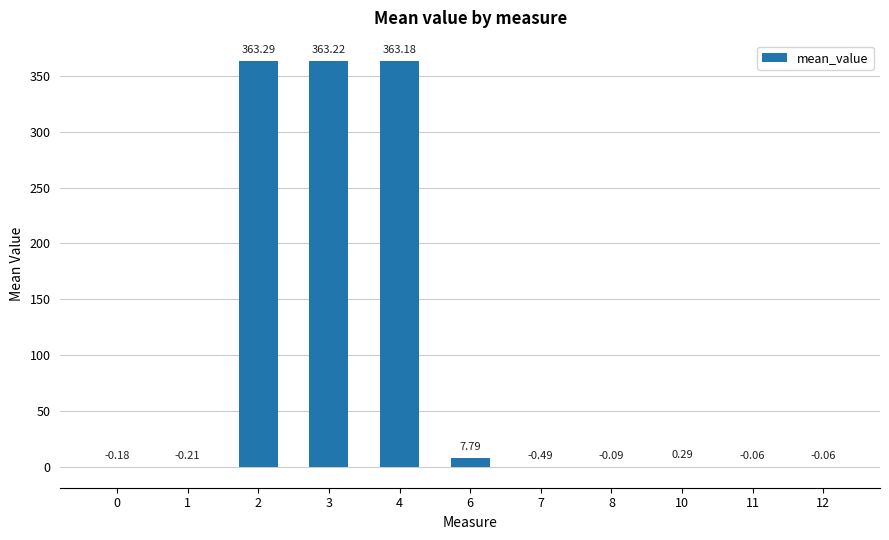

Where does the data first go above 0?

2